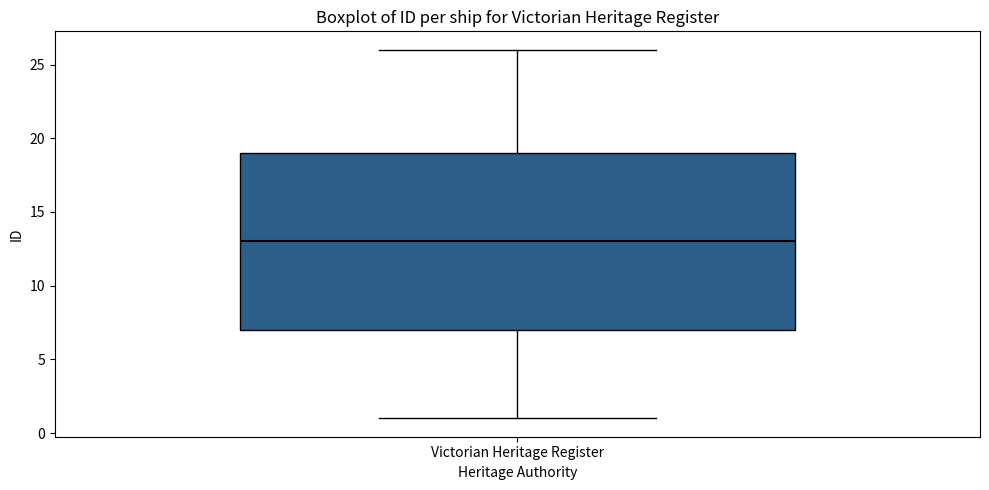

Where is the upper edge of the box for Victorian Heritage Register on the y-axis? The values are not printed on the chart, so give them approximately, as read against the axis.

19